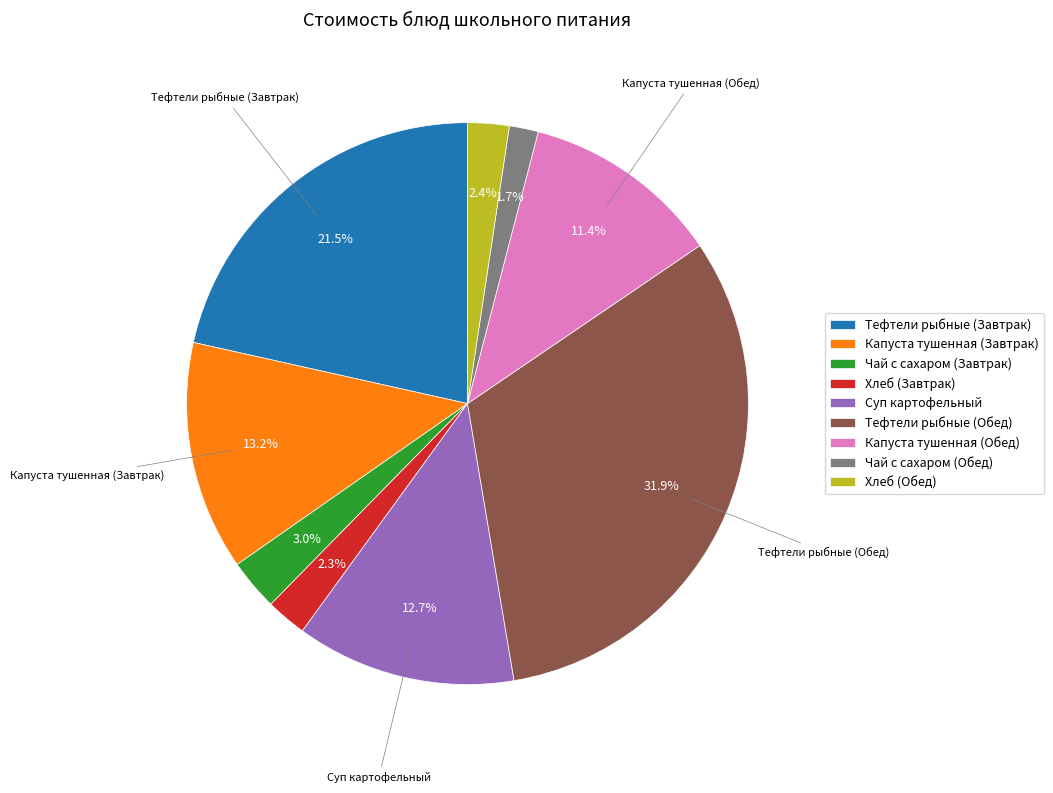

Which has a higher value, Чай с сахаром (Завтрак) or Капуста тушенная (Завтрак)?

Капуста тушенная (Завтрак)